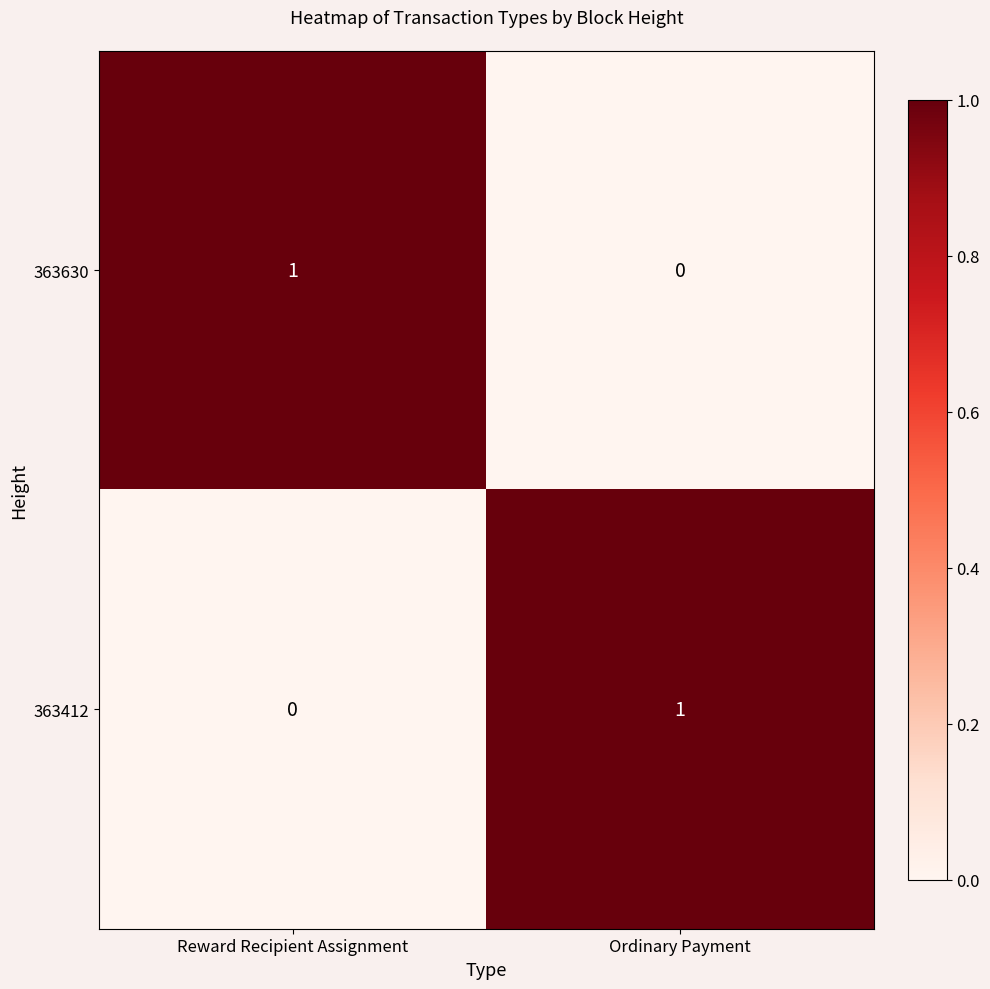

Rank the categories by 363630 value from lowest to highest.

Ordinary Payment, Reward Recipient Assignment